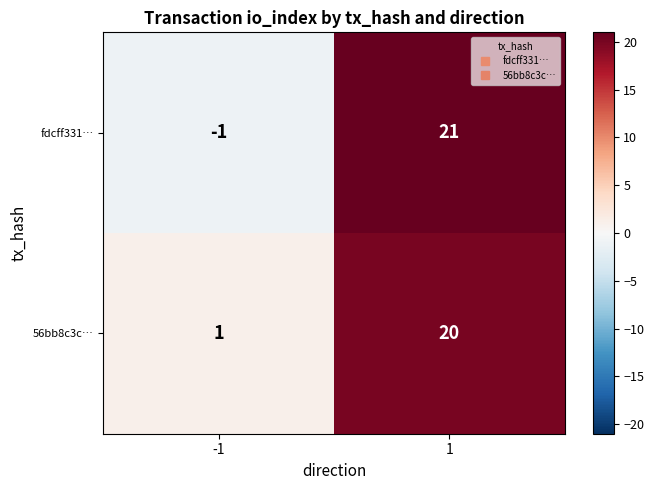

Read the 56bb8c3c… value at 1, to the nearest 10.

20